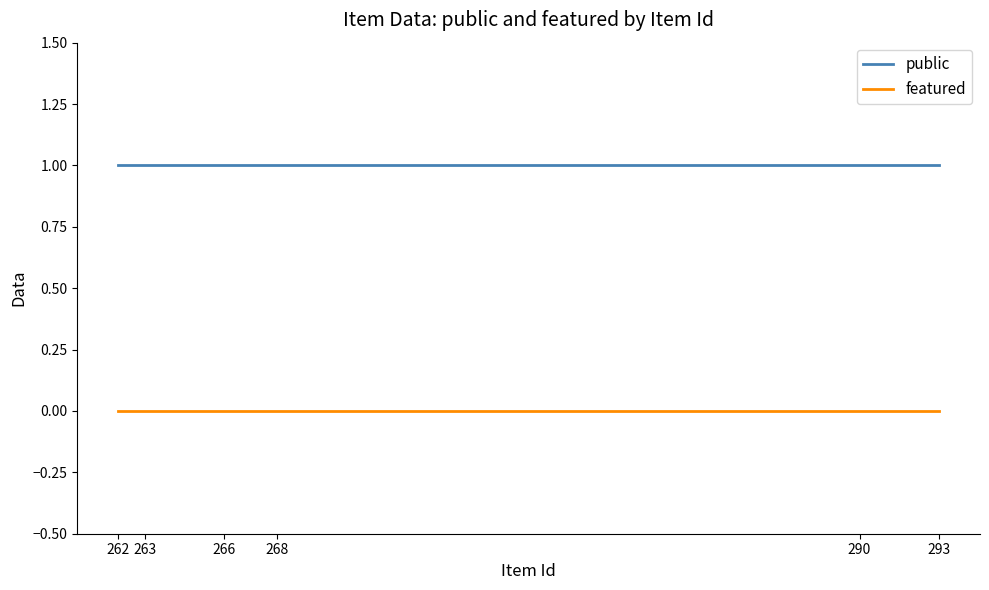

Rank the series by their maximum value, from highest to lowest.

public, featured